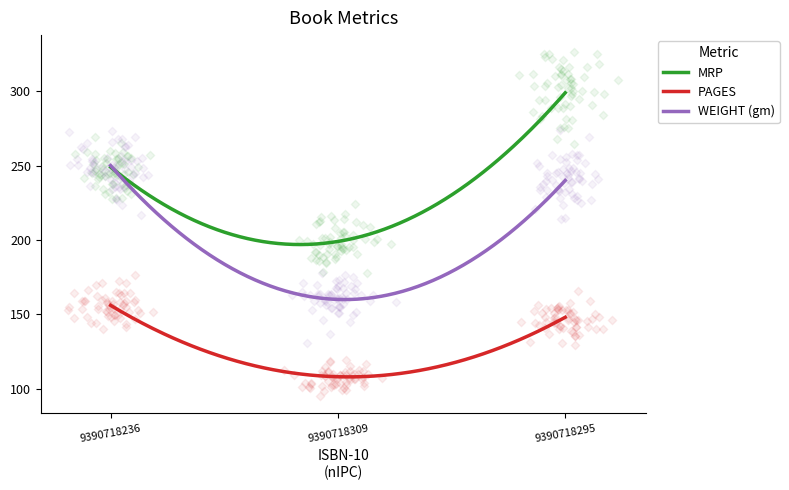

At how many categories does at least one series exceed 202?

2